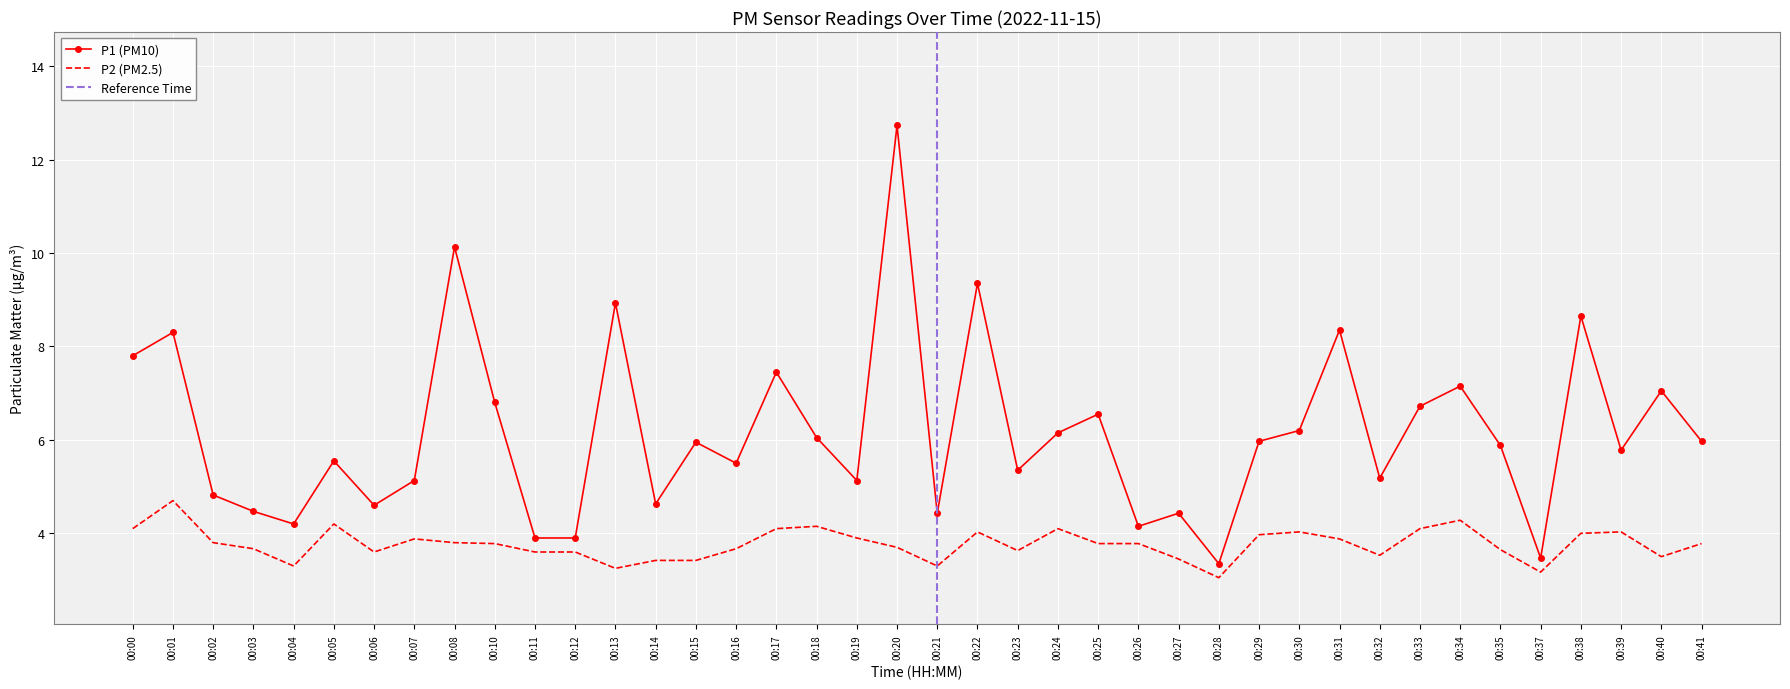

How many lines are shown in the chart?

2